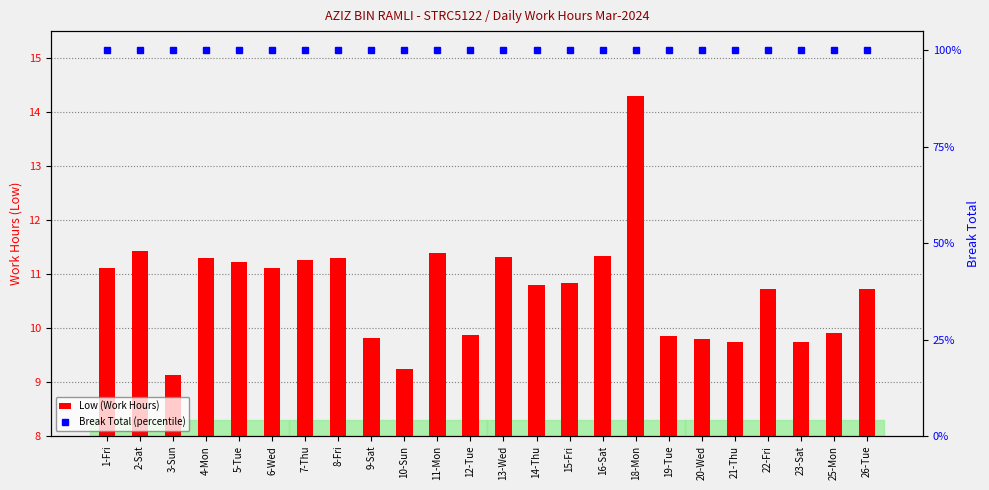

Which category has the lowest value in the Break Total (percentile) series?

1-Fri